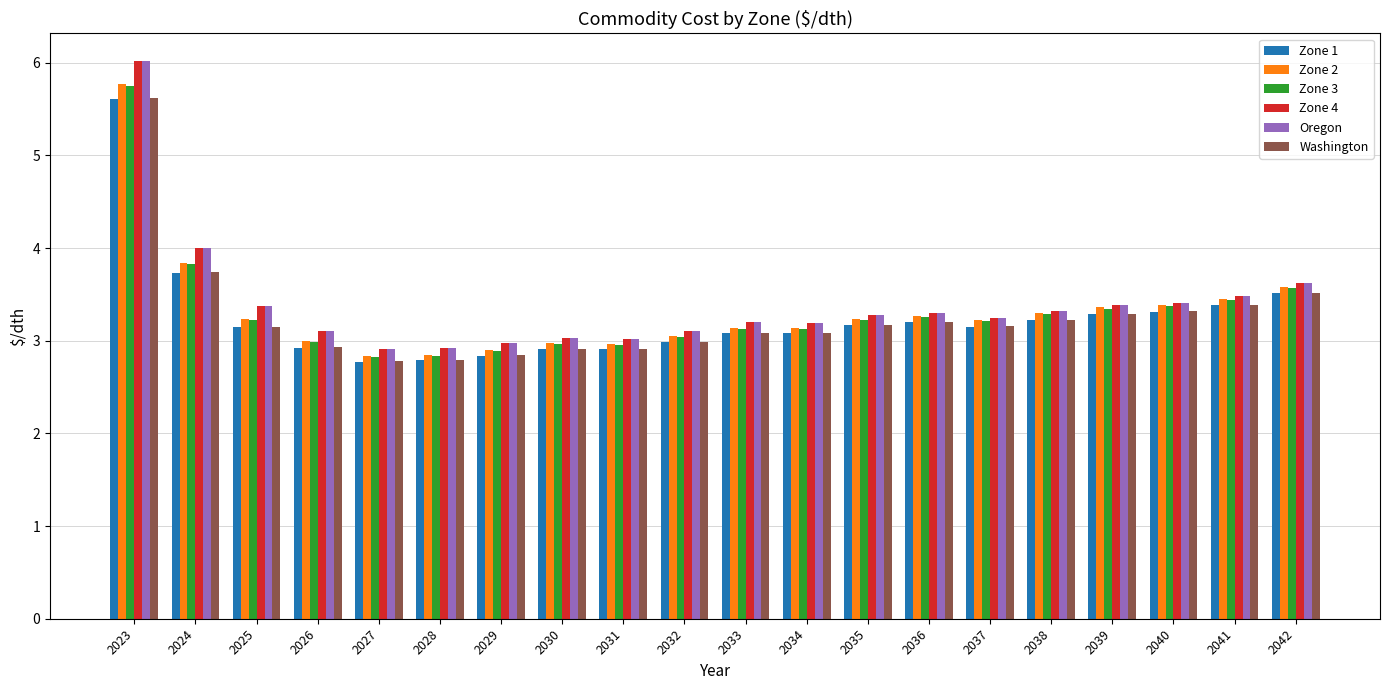

How many categories are shown in the chart?

20